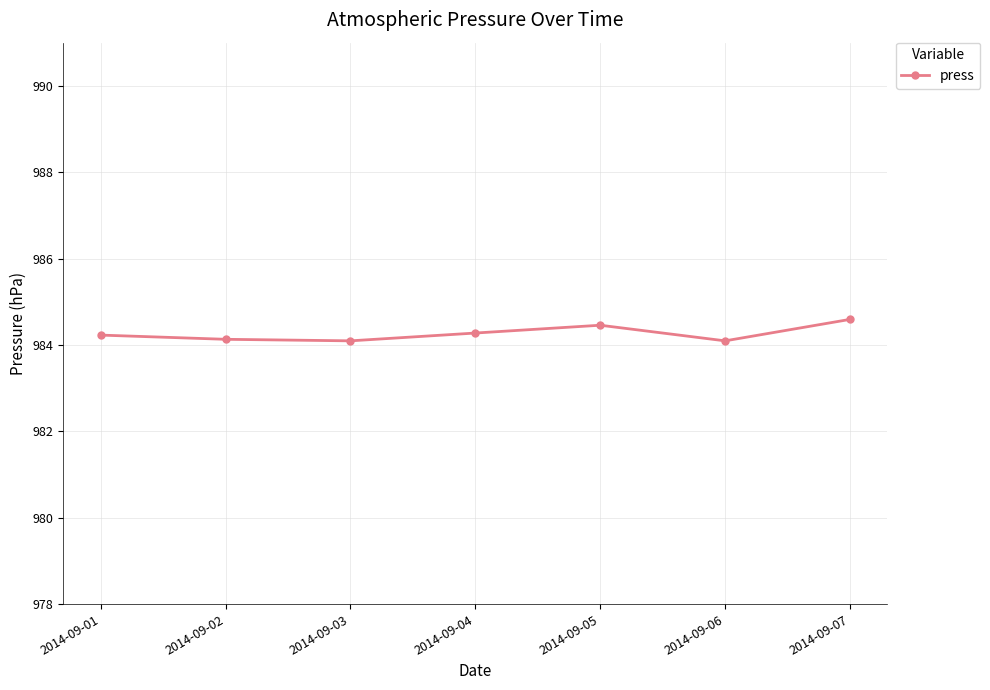

What is the difference between the maximum and minimum values?

0.5